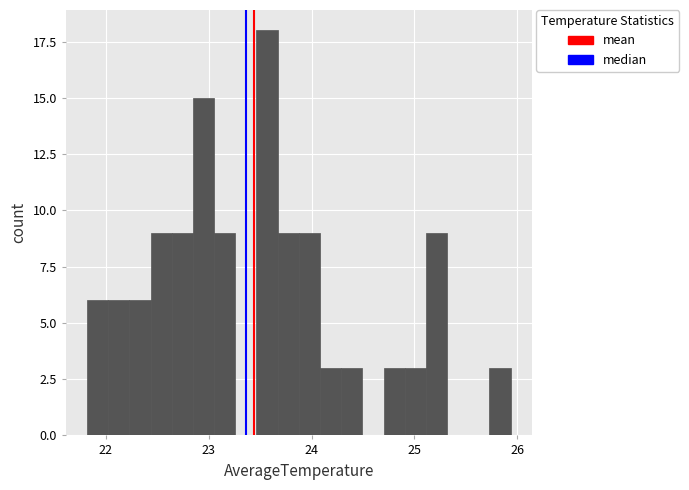

Read against the x-axis, roughly where is the centre of the tallest bar?

23.6